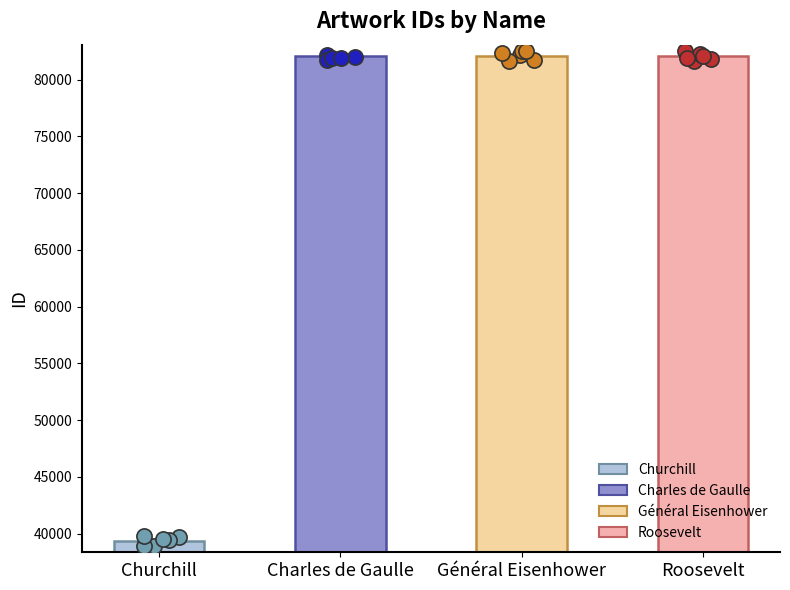

Between Général Eisenhower and Churchill, which is larger?

Général Eisenhower